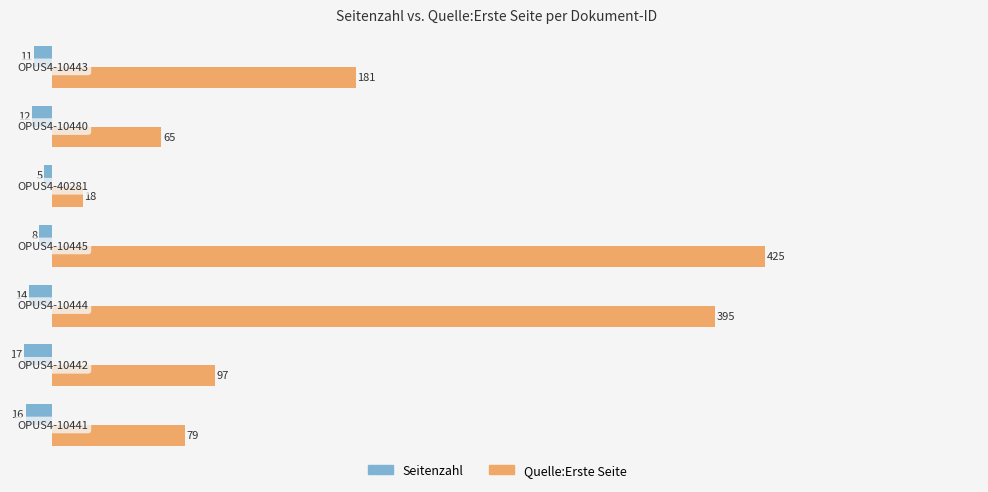

What is the maximum value shown in the chart?

425